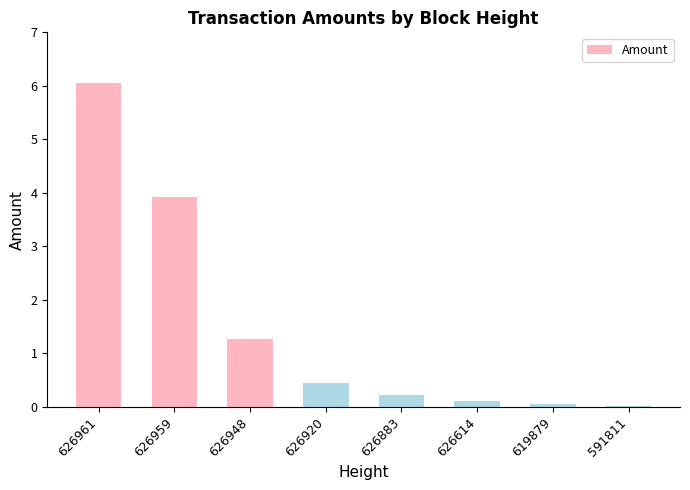

True or false: the data shows 0.1 at 626920.

False